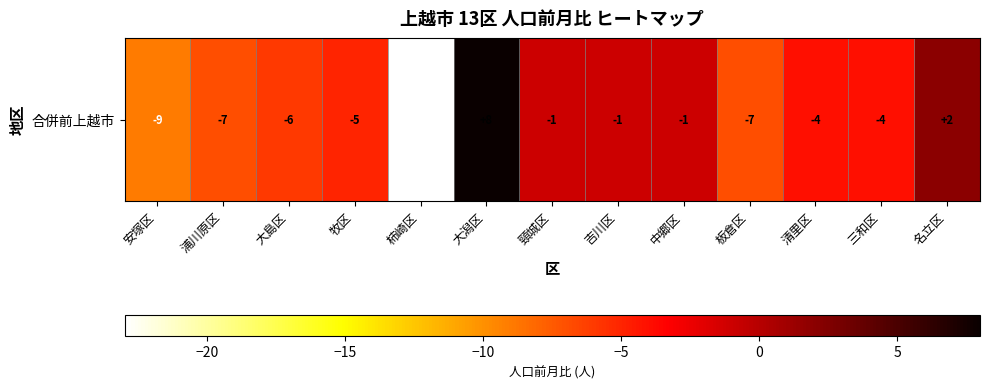

The value at 安塚区 is -9. True or false?

True